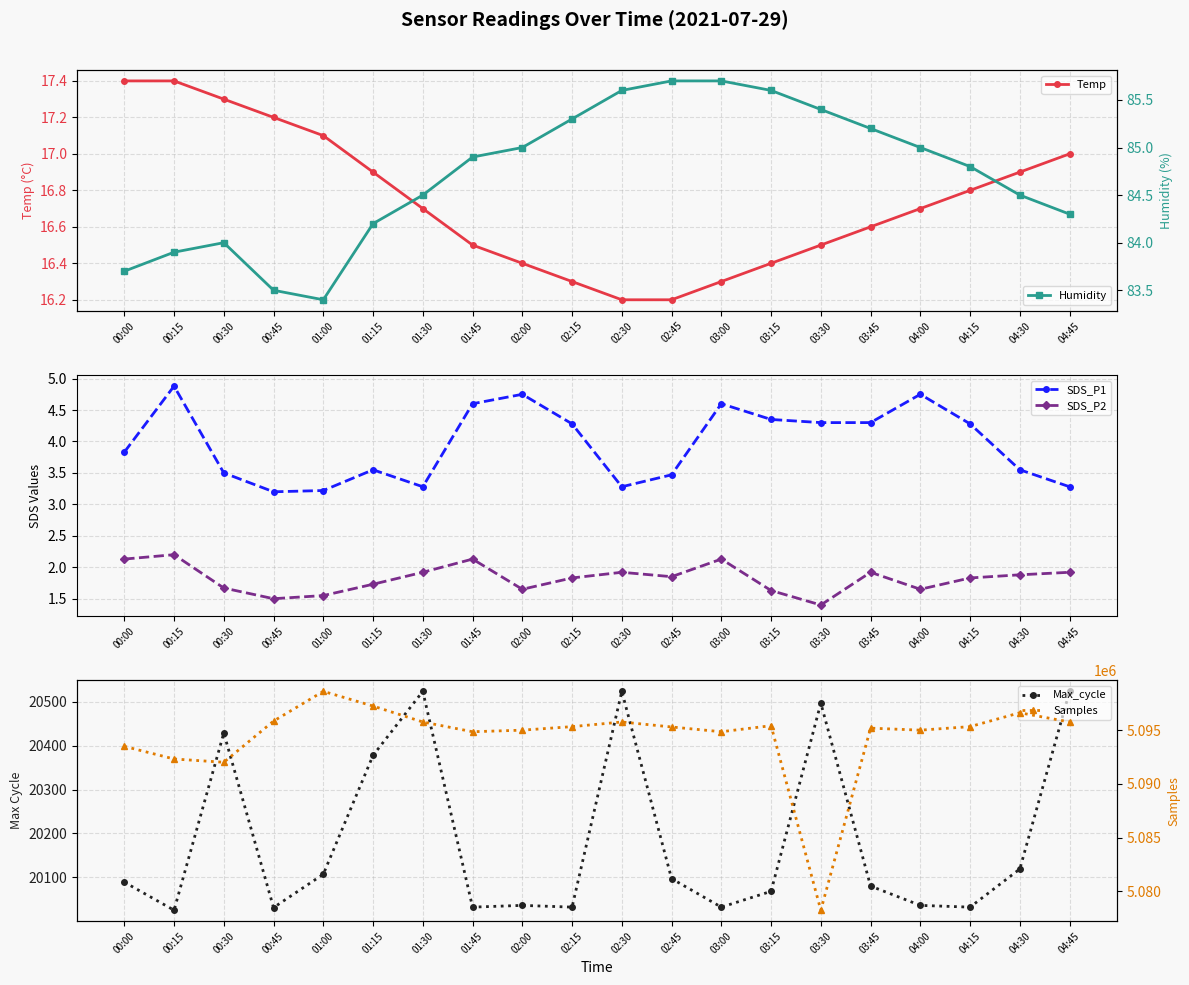

What is the spread (max minus min) of values at 03:00?

5094860.9